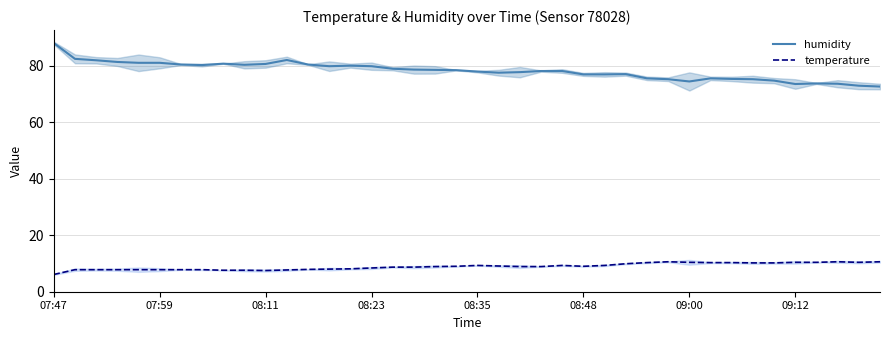

True or false: temperature has more than 0 interior local peaks.

True